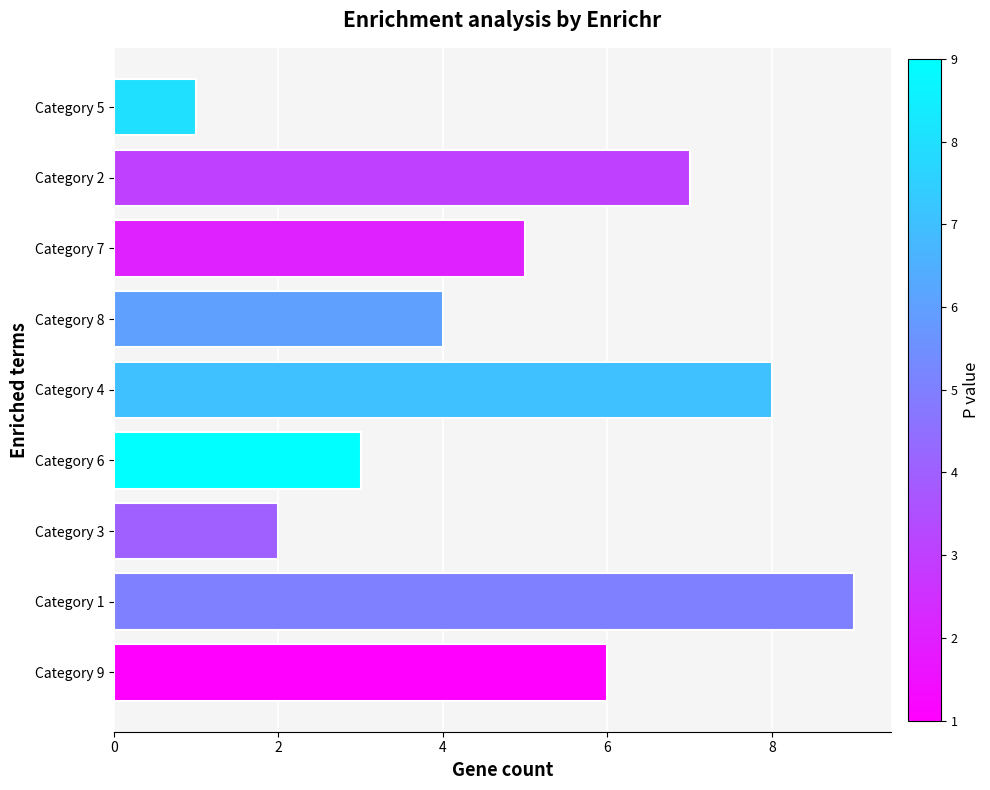

What is the difference between the second highest and minimum values?

7